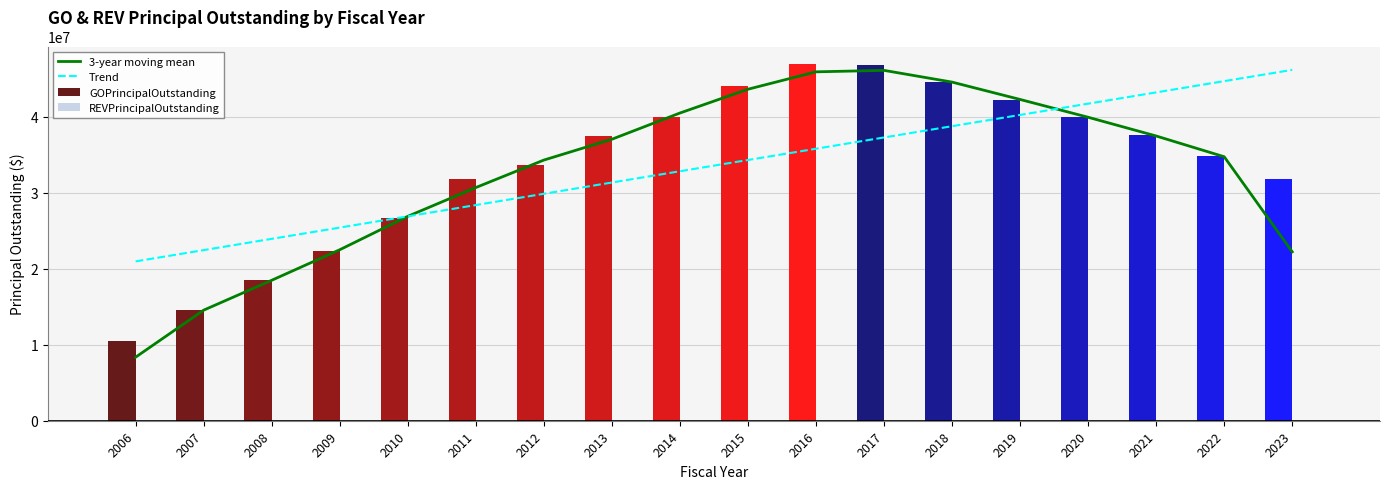

What are all the series names shown in the legend?

3-year moving mean, Trend, GOPrincipalOutstanding, REVPrincipalOutstanding